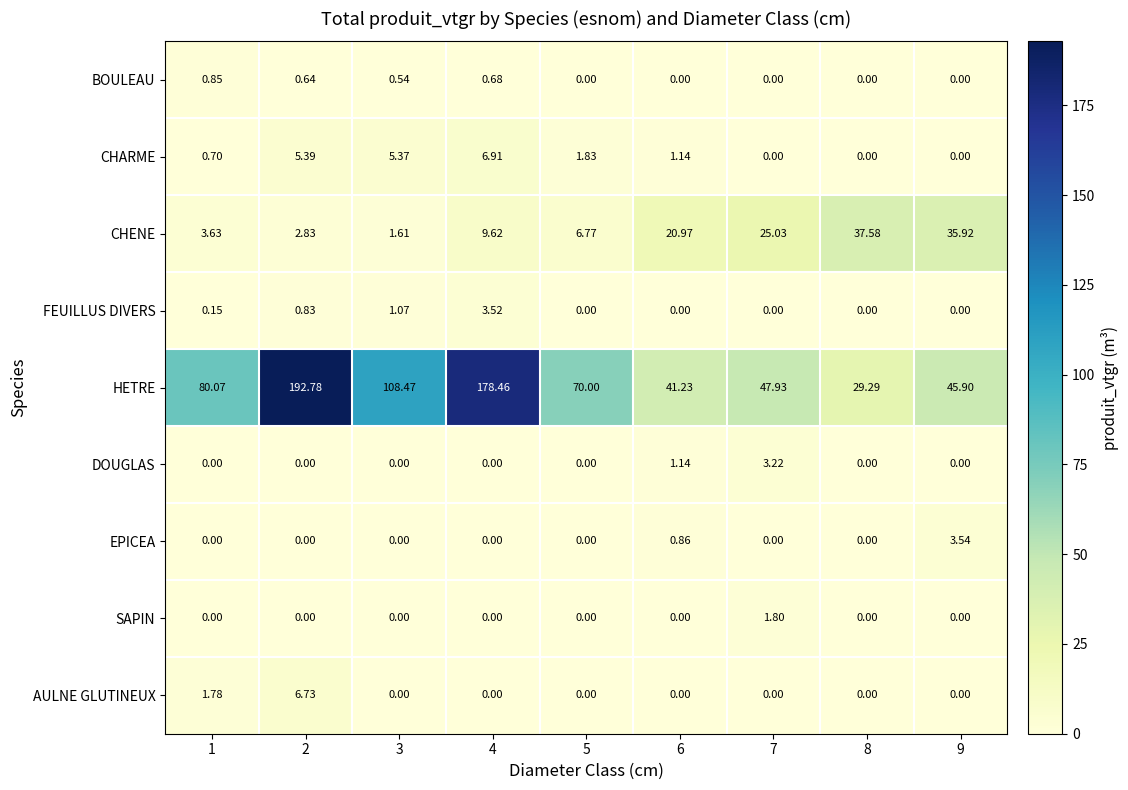

Rank the series by their maximum value, from highest to lowest.

HETRE, CHENE, CHARME, AULNE GLUTINEUX, EPICEA, FEUILLUS DIVERS, DOUGLAS, SAPIN, BOULEAU